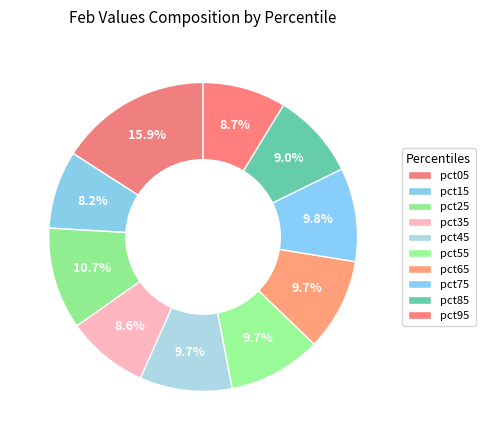

Does any single category account for the majority?

No